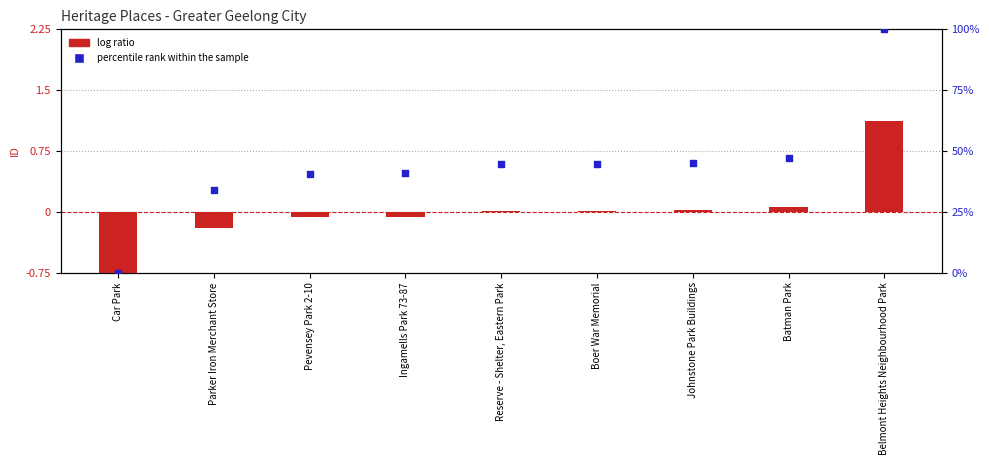

What are all the series names shown in the legend?

log ratio, percentile rank within the sample